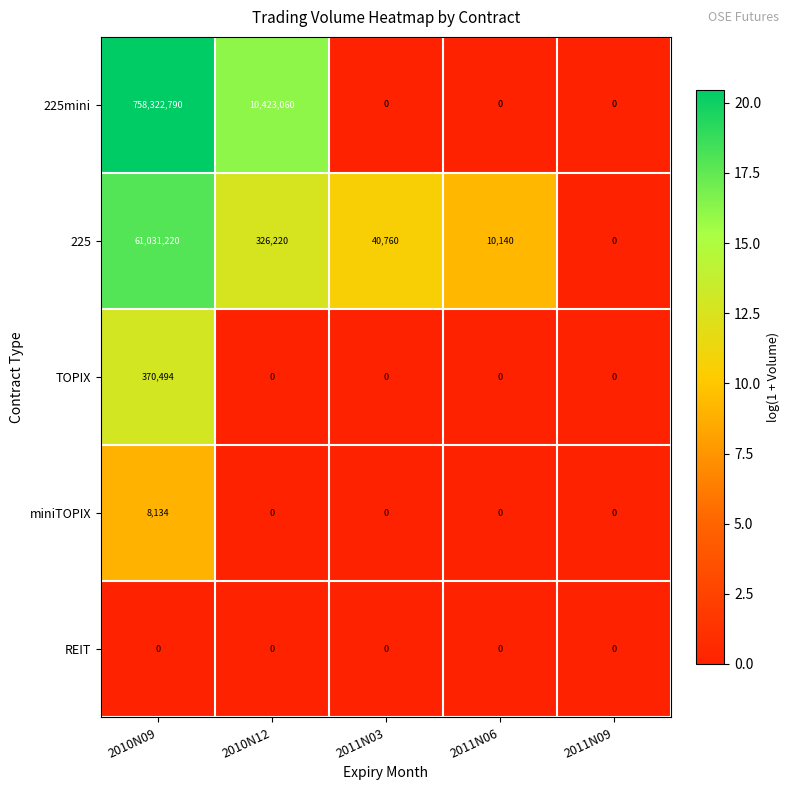

Where is 225mini nearest to the value 379161395?

2010N12